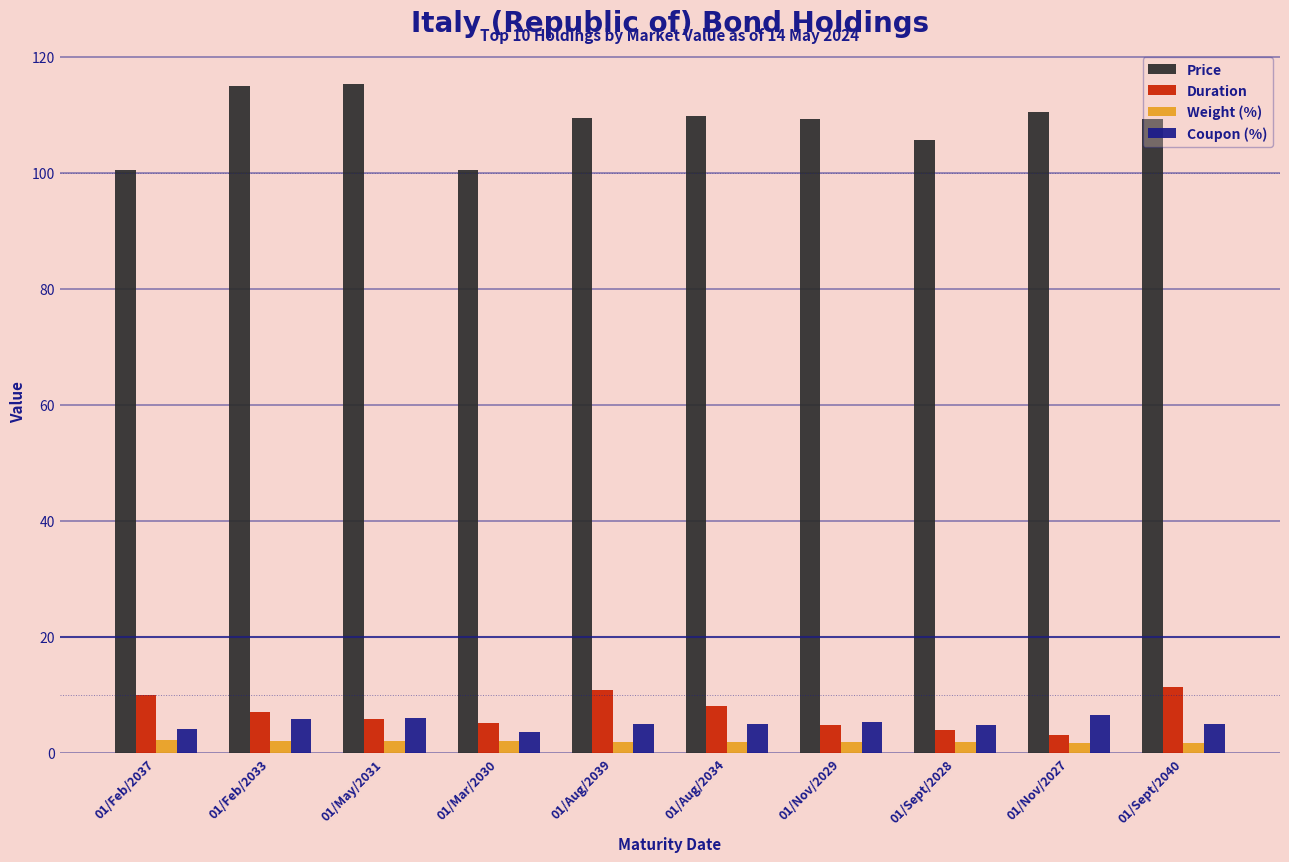

What is the label of the 10th bar from the left?

01/Sept/2040